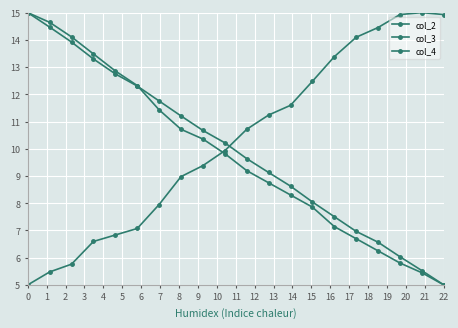

Does the chart have visible grid lines?

Yes